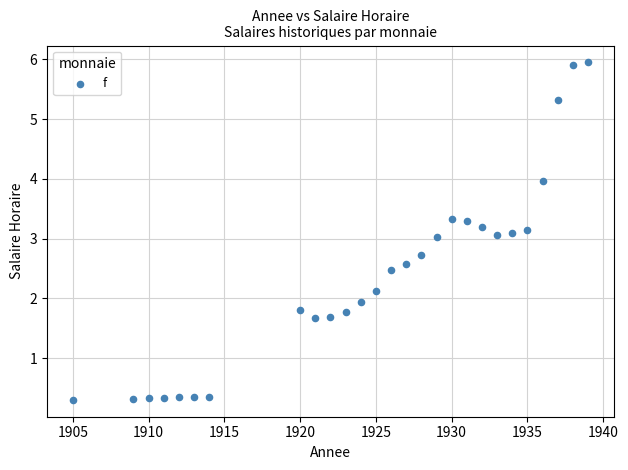

What is the range of X values (max minus min)?

34.0